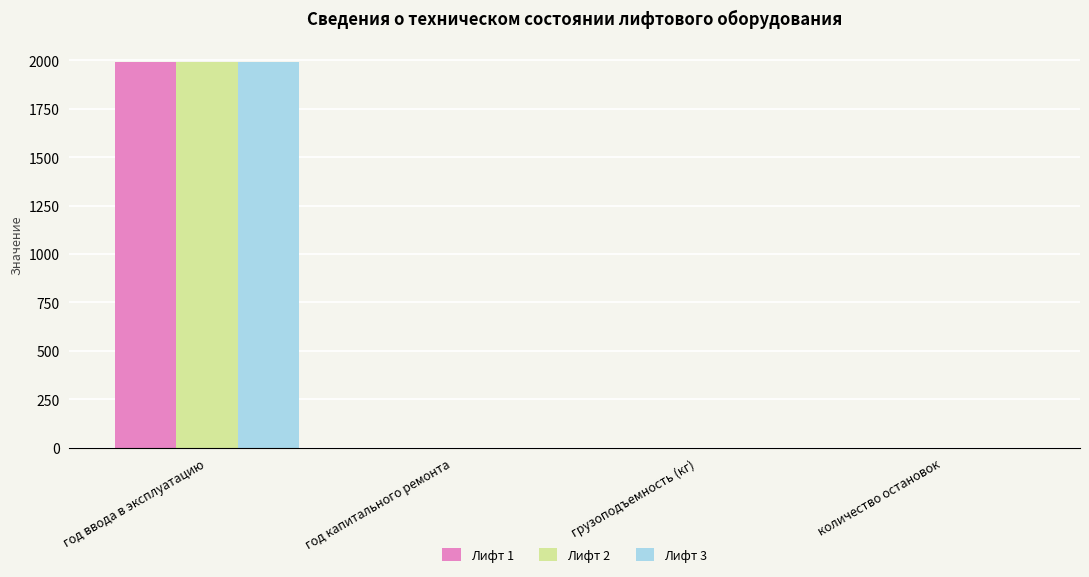

Which category has the highest value in the Лифт 1 series?

год ввода в эксплуатацию